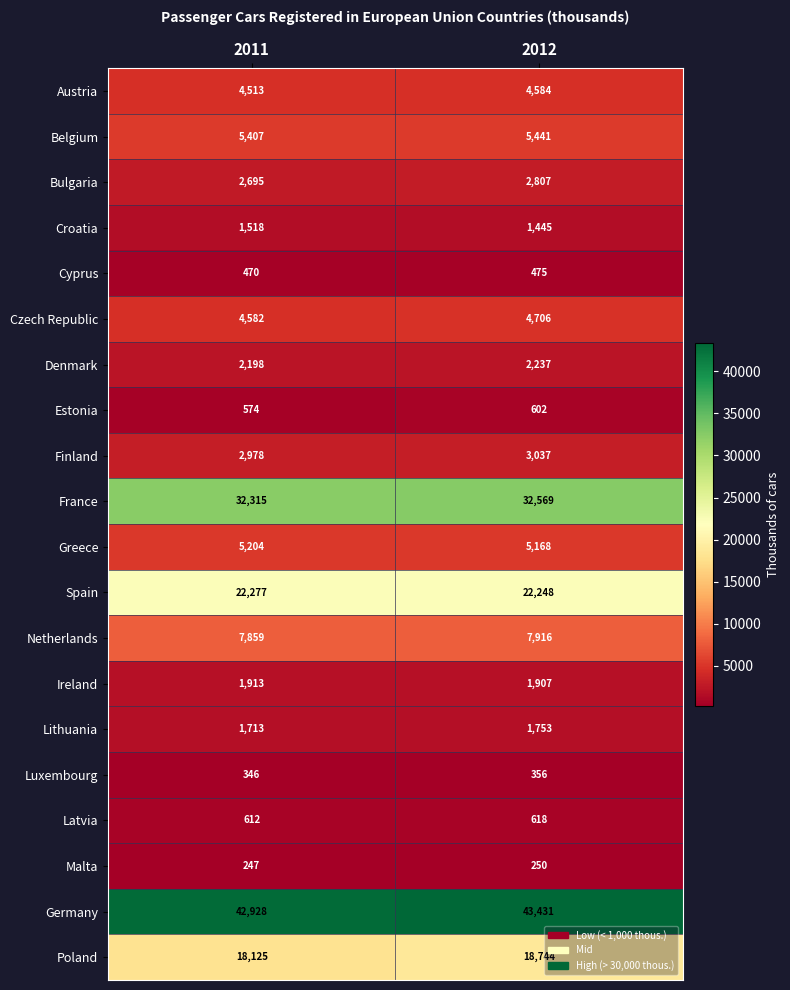

What is the sum of all Croatia values?

2963